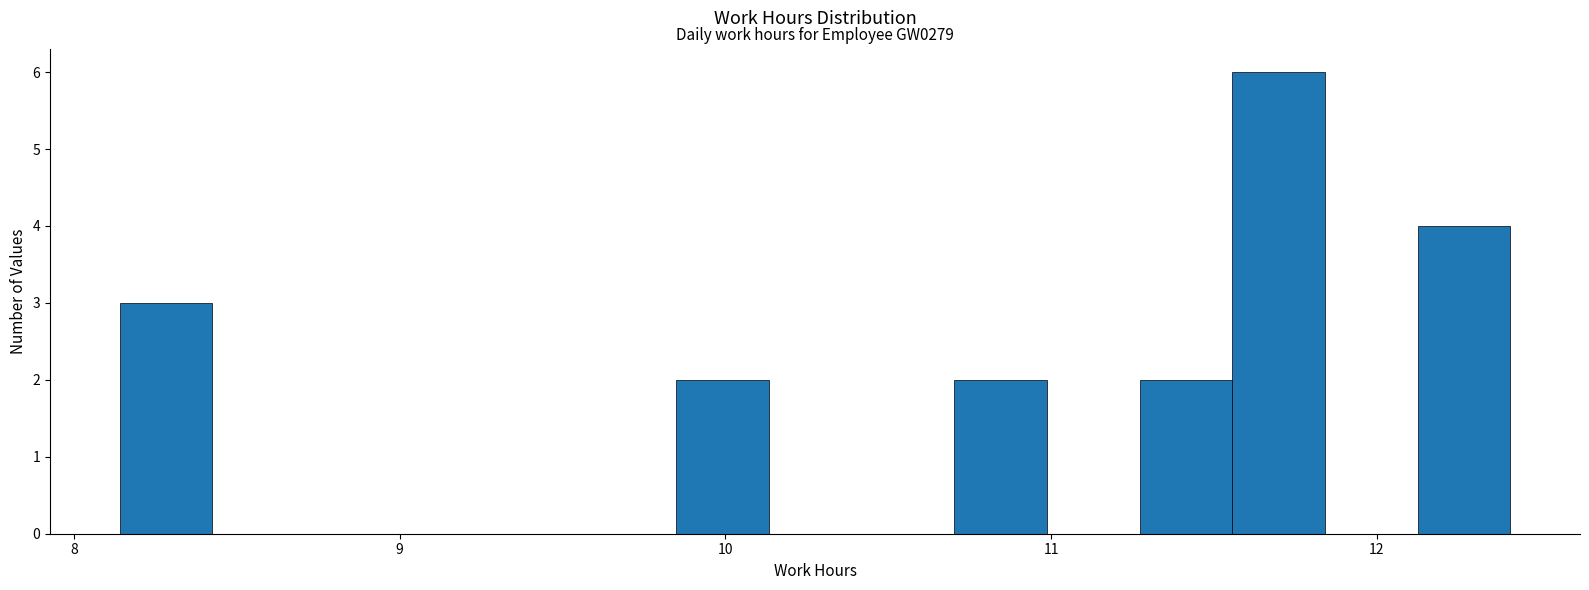

Around what value on the x-axis is the tallest bar? Give the approximate position of its centre, as read against the axis.

11.7